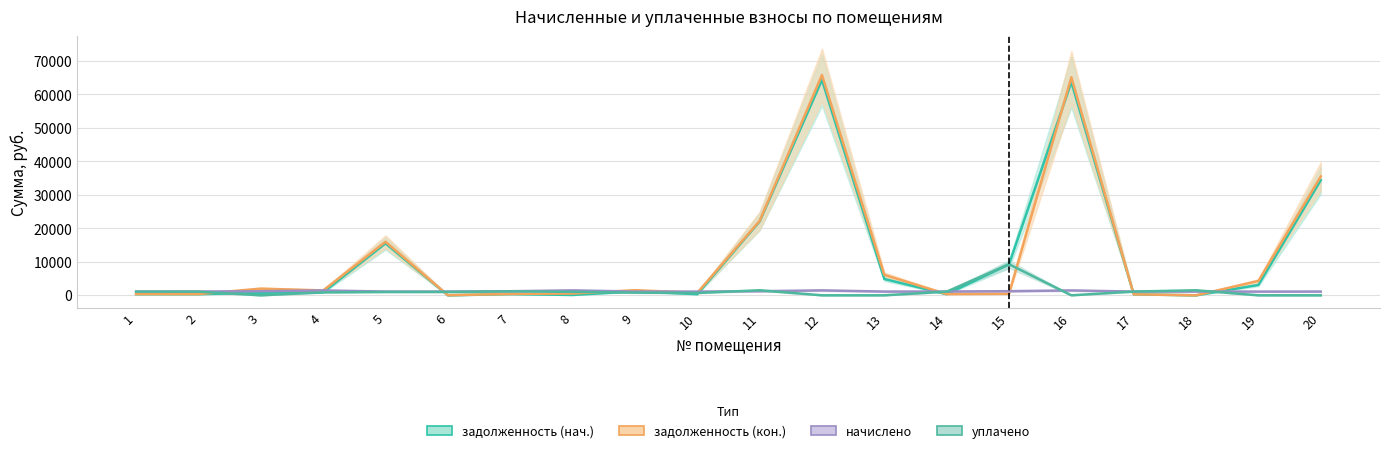

True or false: задолженность (нач.) has more than 1 interior local peaks.

True